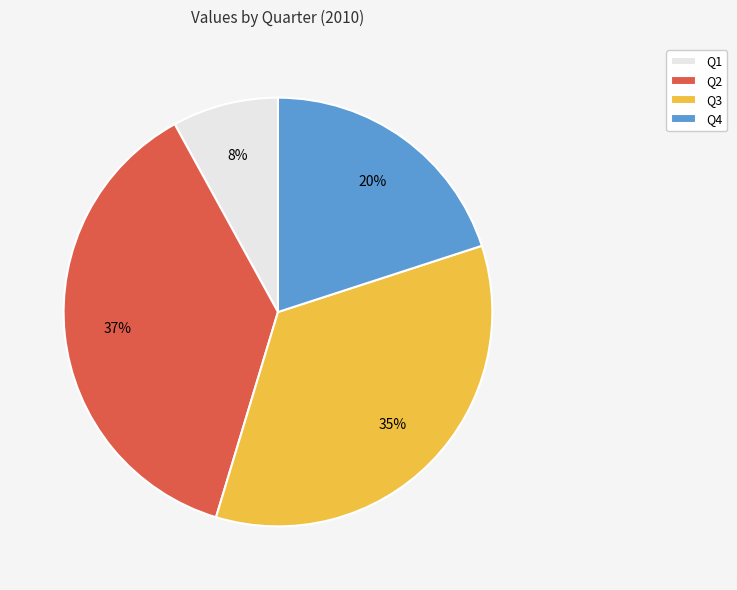

What is the largest slice in the pie chart?

Q2